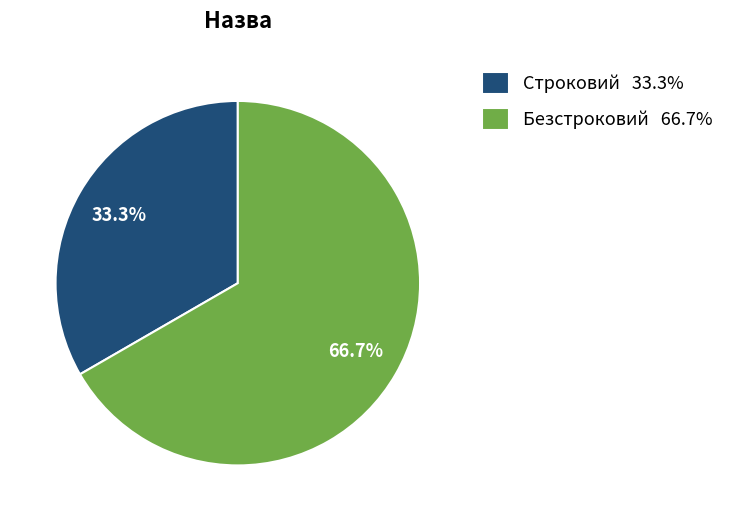

To the nearest percent, what is the average slice percentage?

50%